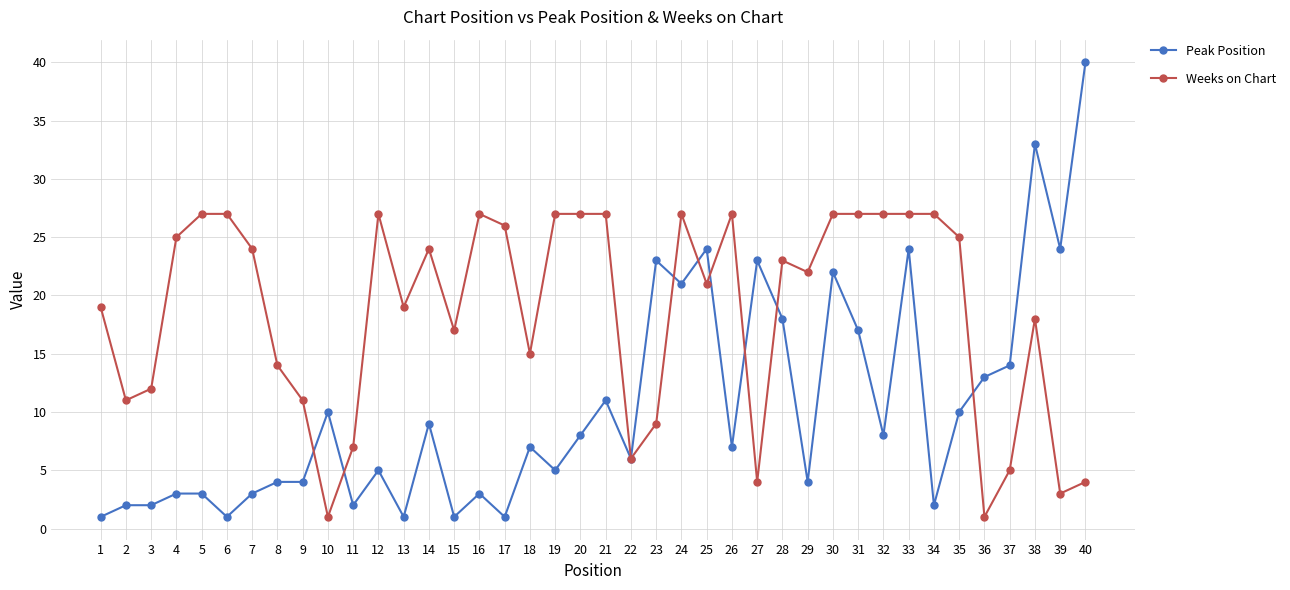

After their last crossing, which series has the higher values: Peak Position or Weeks on Chart?

Peak Position